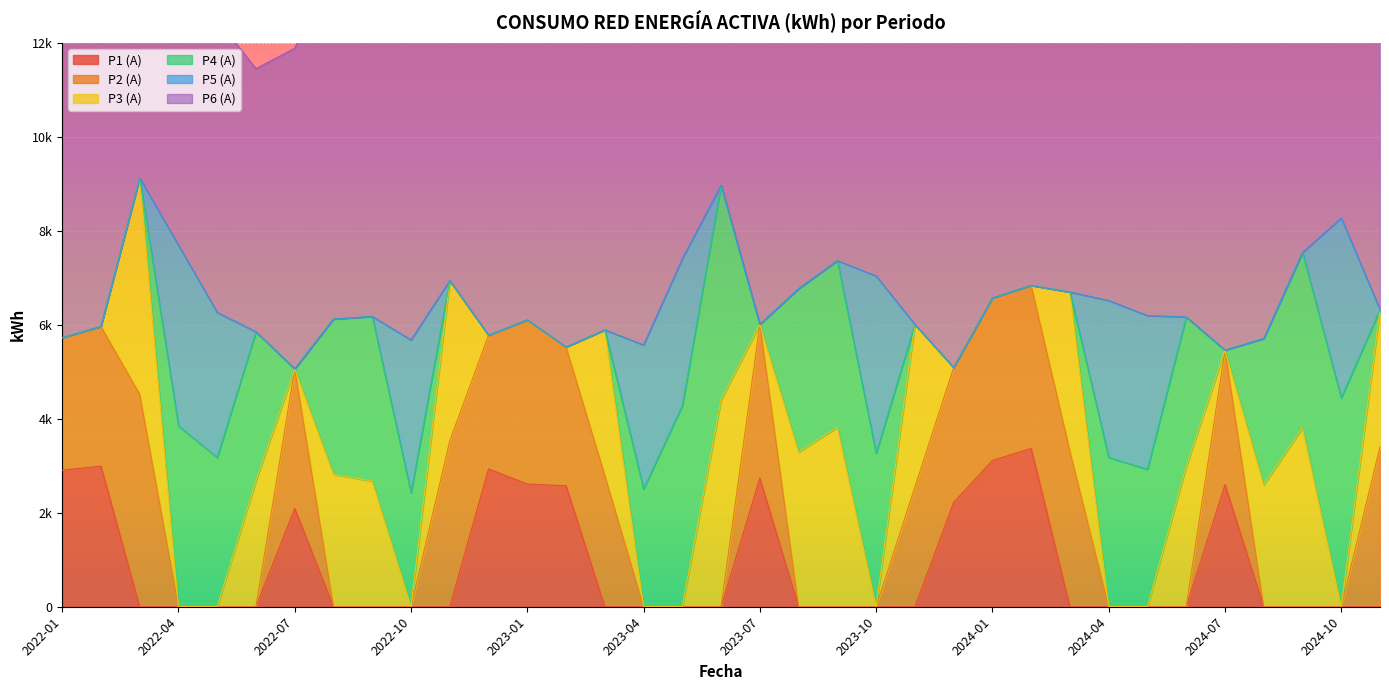

True or false: P1 (A) and P6 (A) intersect in this chart.

False